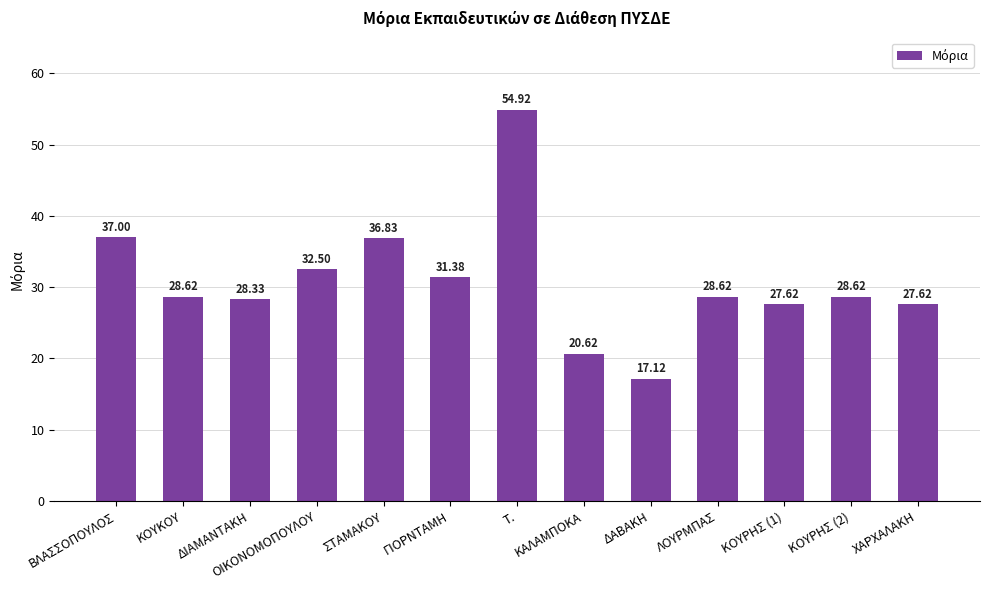

The value at ΔΑΒΑΚΗ is 11.2. True or false?

False